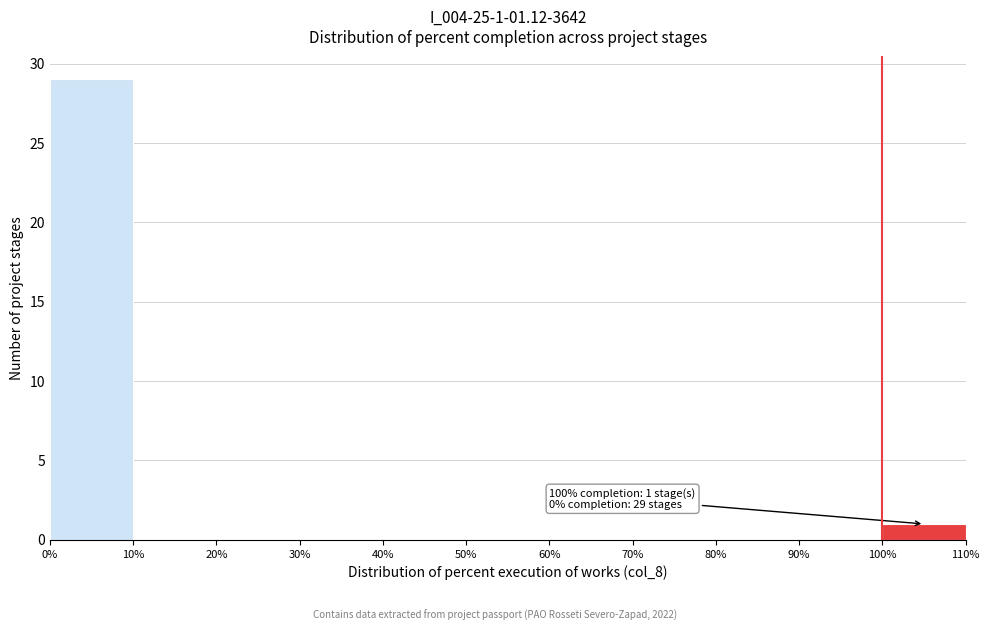

Which range on the x-axis has the tallest bar?

0% to 10%